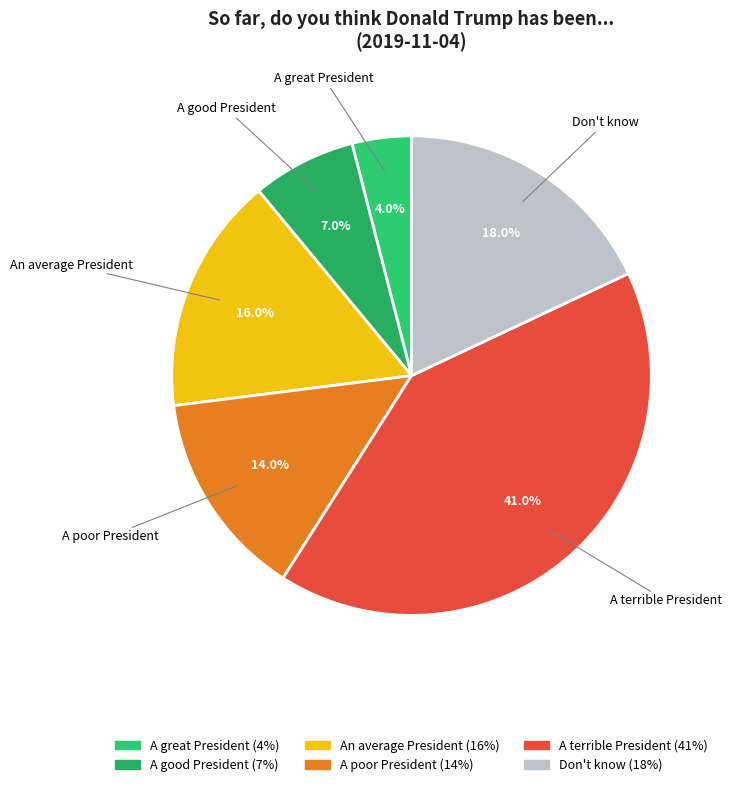

True or false: A poor President accounts for 14% of the total.

True